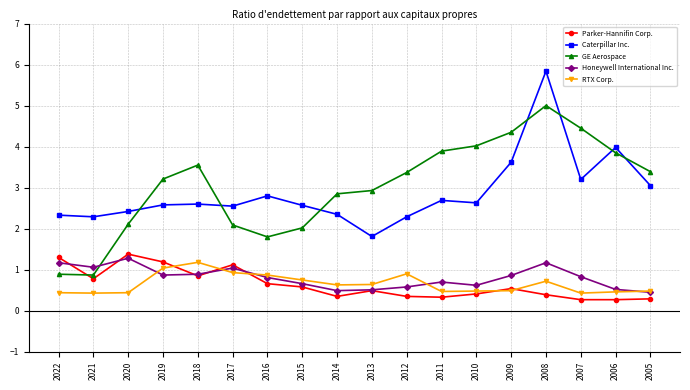

What is the value of the GE Aerospace point at the 12th from the left?

3.9